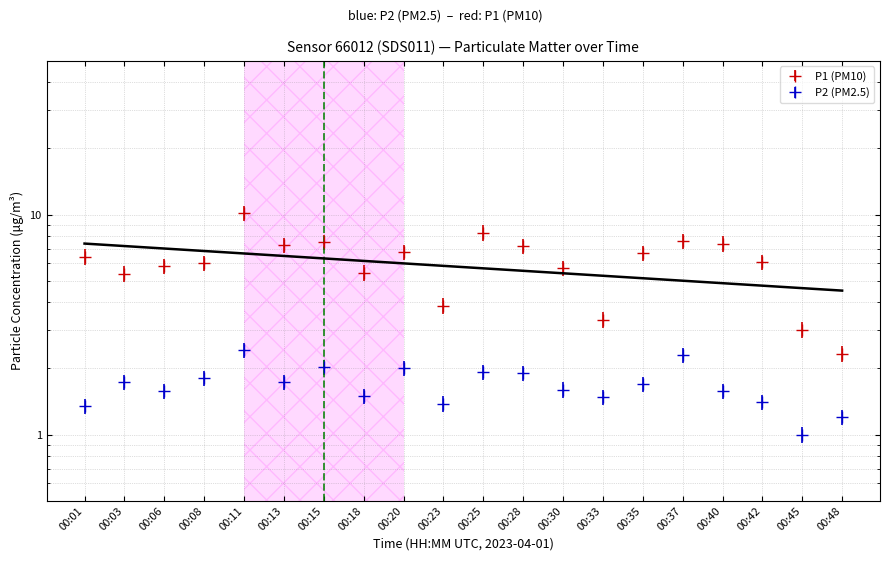

What is the difference between the maximum and second lowest values in the P2 series?

1.2